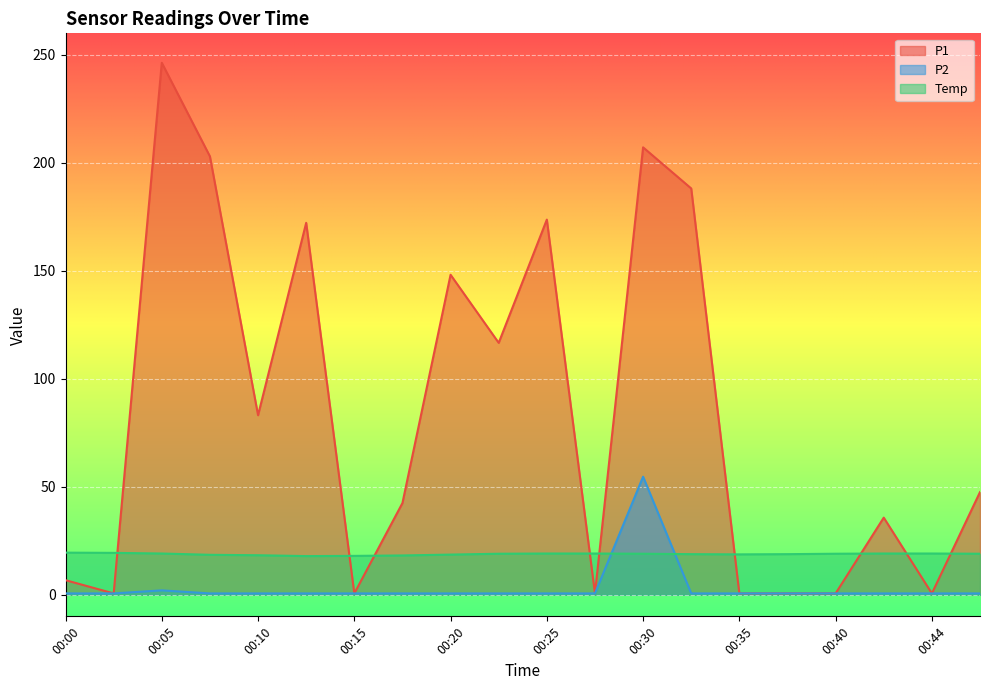

What are all the series names shown in the legend?

P1, P2, Temp